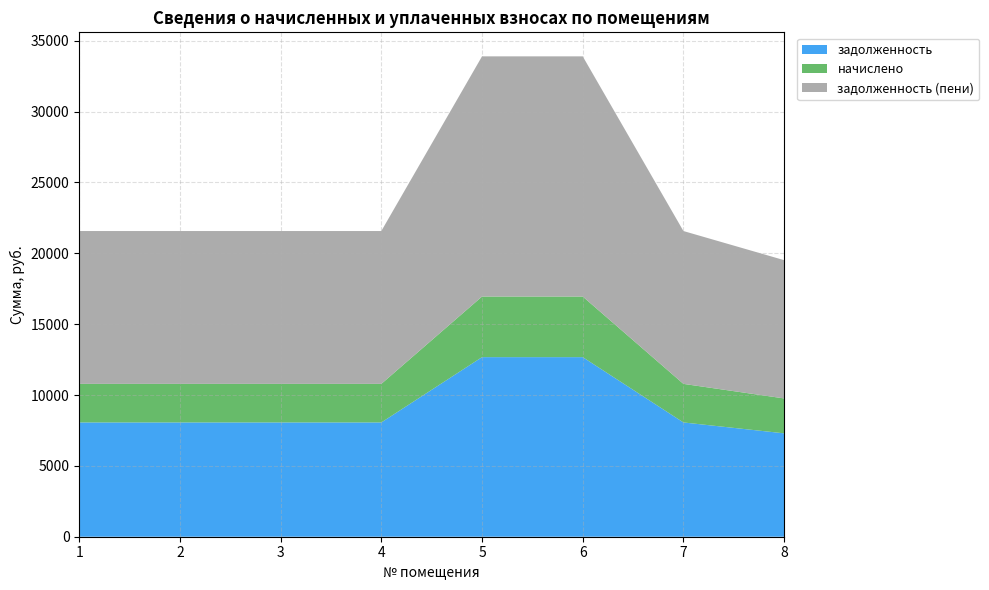

Reading left to right, extract all data points from this chart.

задолженность: 1=8064.0	2=8064.0	3=8064.0	4=8064.0	5=12672.0	6=12672.0	7=8064.0	8=7296.0
начислено: 1=2721.6	2=2721.6	3=2721.6	4=2721.6	5=4276.8	6=4276.8	7=2721.6	8=2462.4
задолженность (пени): 1=10785.6	2=10785.6	3=10785.6	4=10785.6	5=16948.8	6=16948.8	7=10785.6	8=9758.4